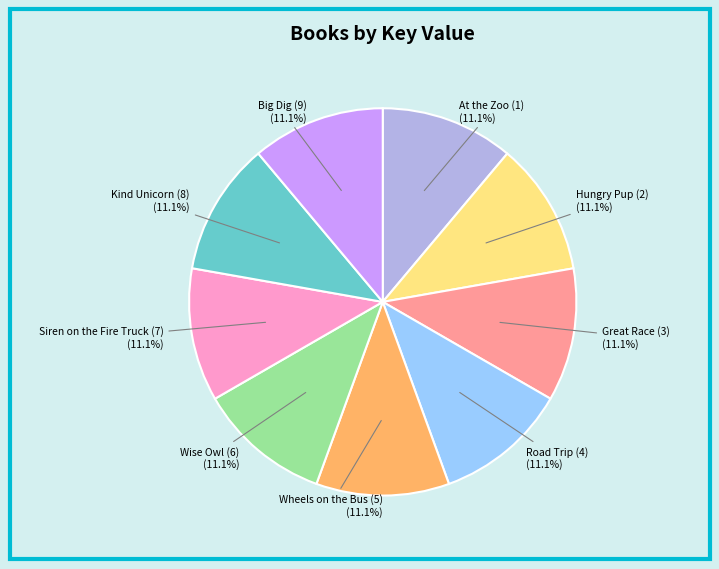

What is the total percentage of Wise Owl (6) and Kind Unicorn (8)?

22.2%